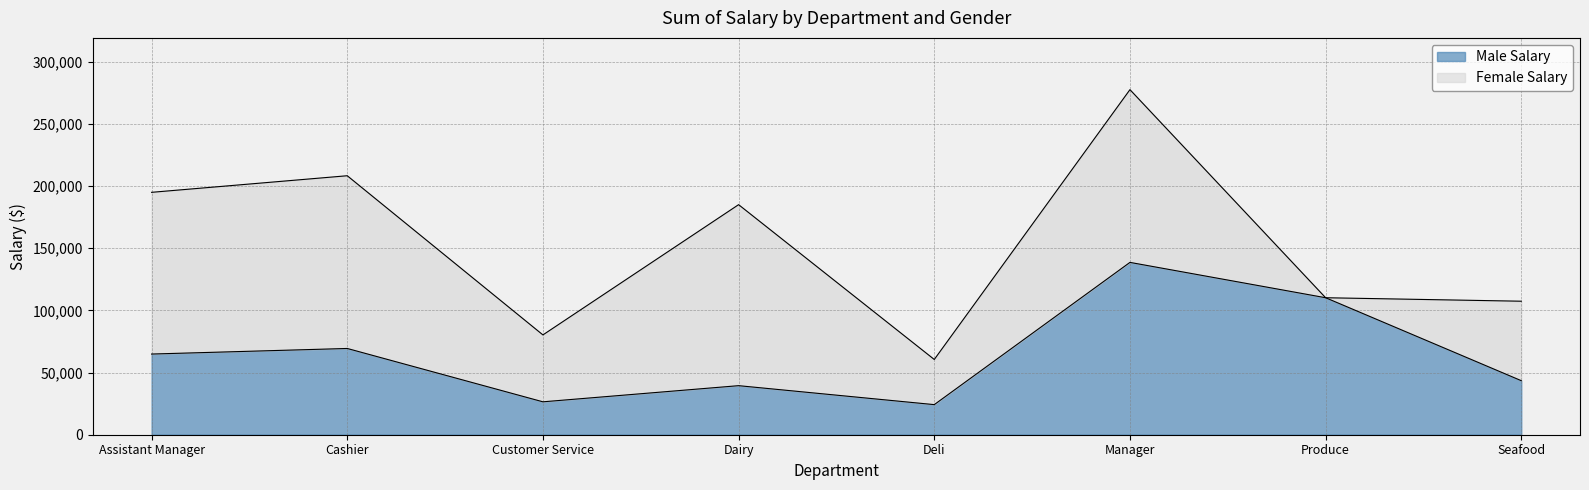

List the labels in order of value, largest first.

Manager, Produce, Cashier, Assistant Manager, Seafood, Dairy, Customer Service, Deli